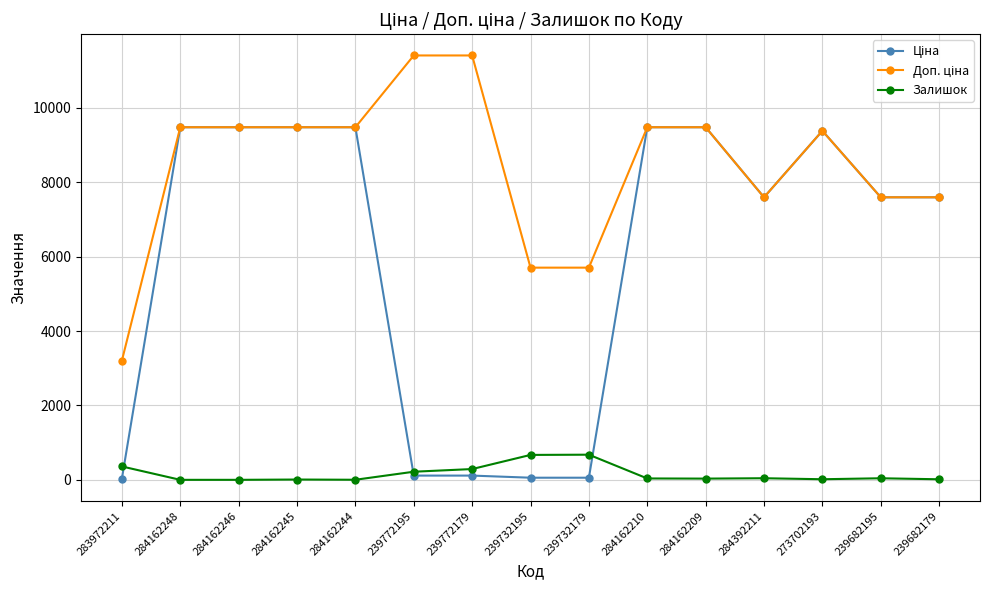

How many series are shown in this chart?

3